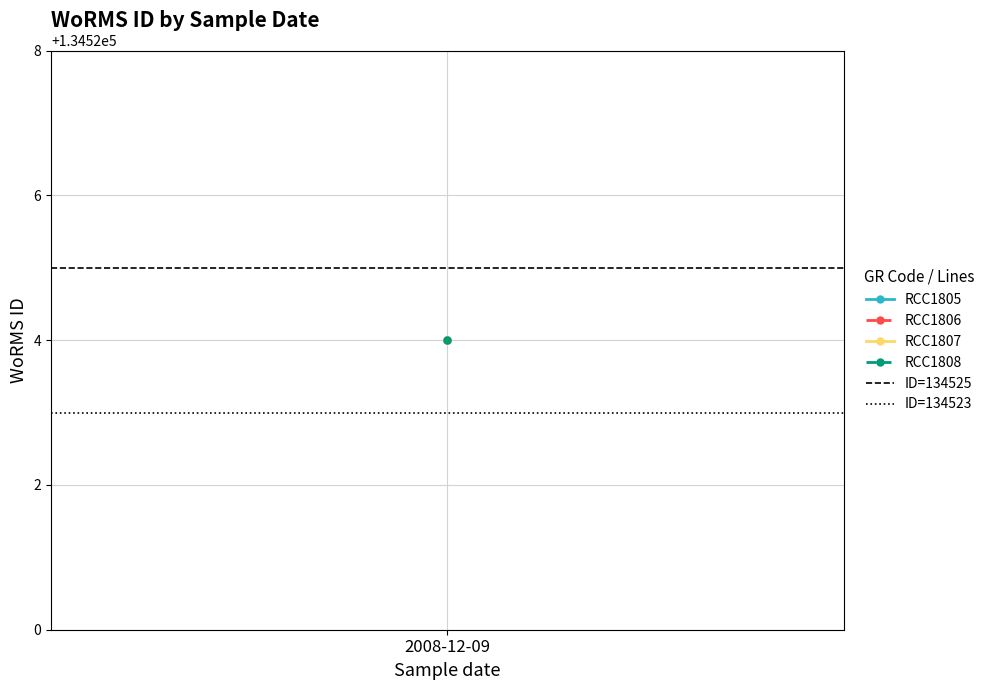

List the series in order of their peak value, lowest first.

ID=134523, ID=134525